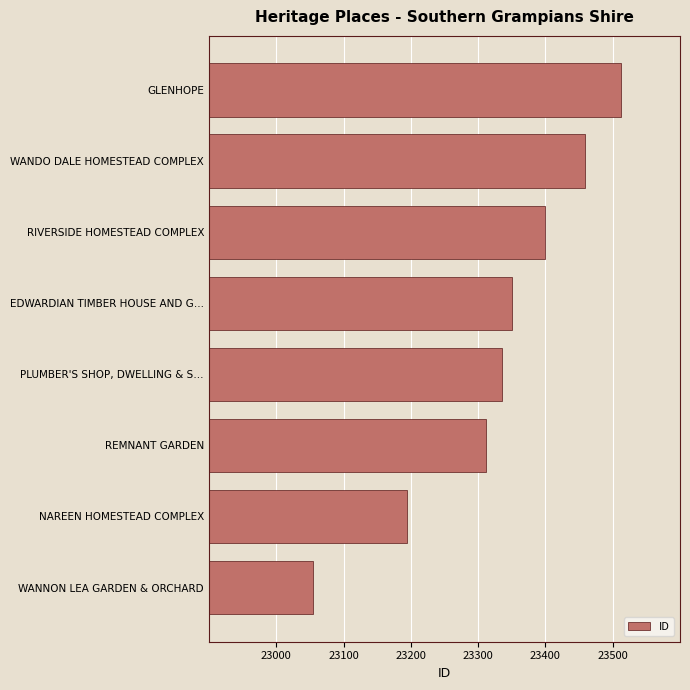

List the labels in order of value, largest first.

GLENHOPE, WANDO DALE HOMESTEAD COMPLEX, RIVERSIDE HOMESTEAD COMPLEX, EDWARDIAN TIMBER HOUSE AND G…, PLUMBER'S SHOP, DWELLING & S…, REMNANT GARDEN, NAREEN HOMESTEAD COMPLEX, WANNON LEA GARDEN & ORCHARD